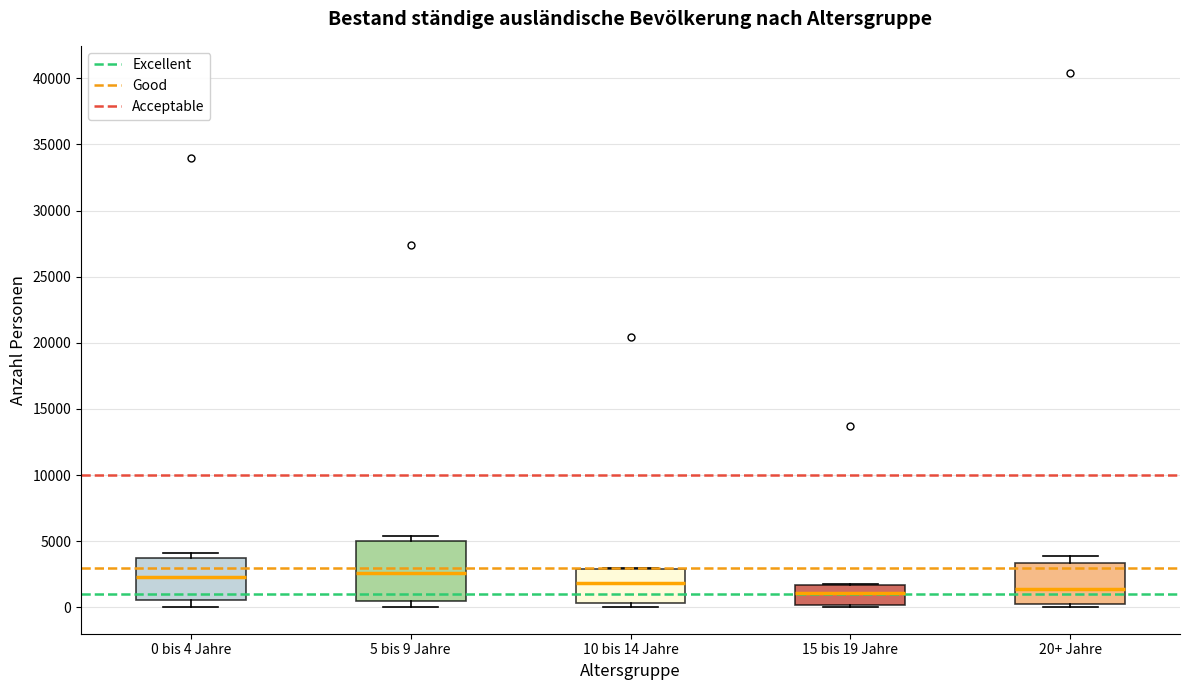

Where is the upper edge of the box for 10 bis 14 Jahre on the y-axis? The values are not printed on the chart, so give them approximately, as read against the axis.

3000